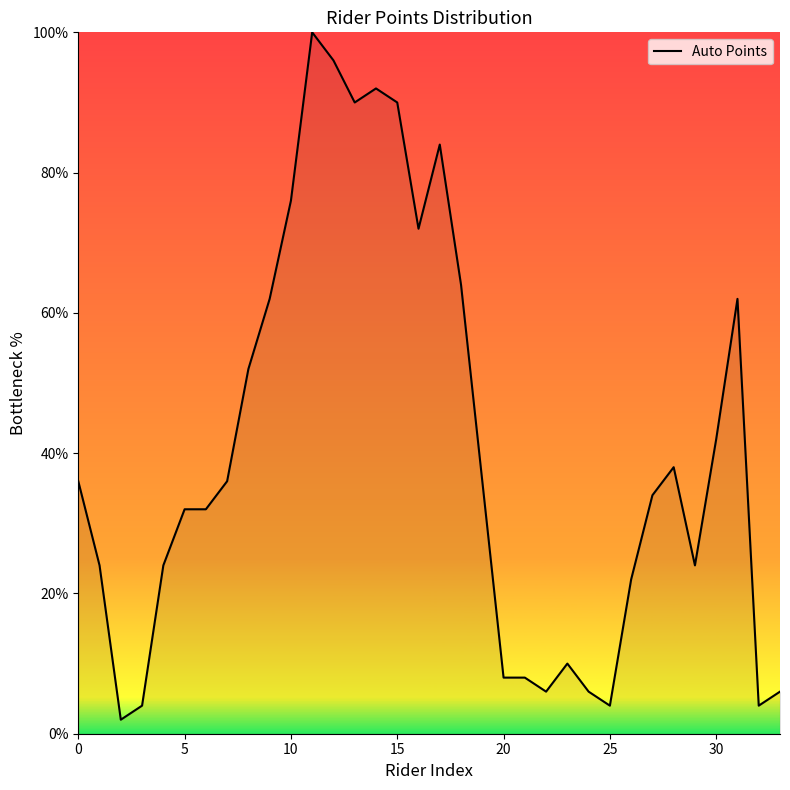

What is the smallest value displayed?

2